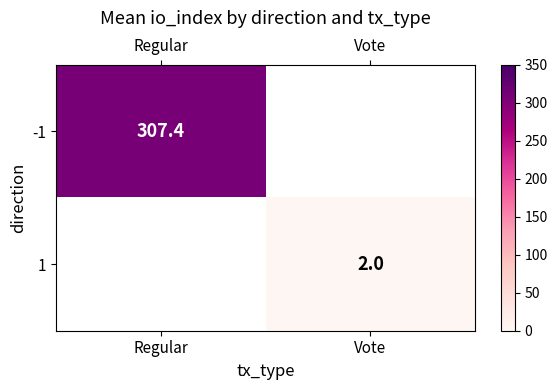

At how many categories does at least one series exceed 254?

1